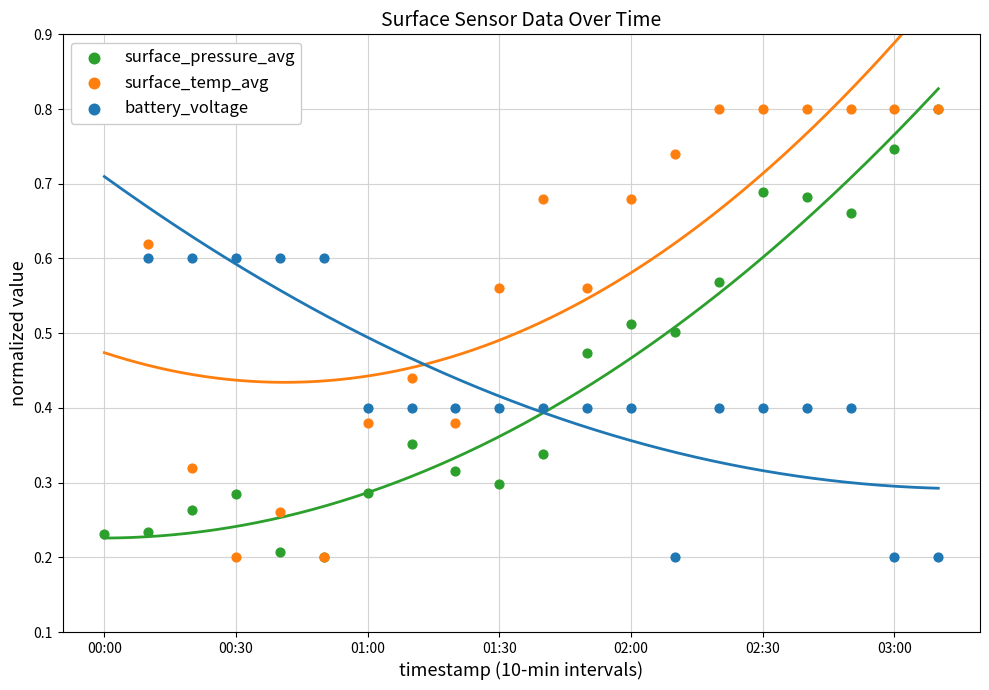

Which series has the largest total across all categories?

surface_temp_avg